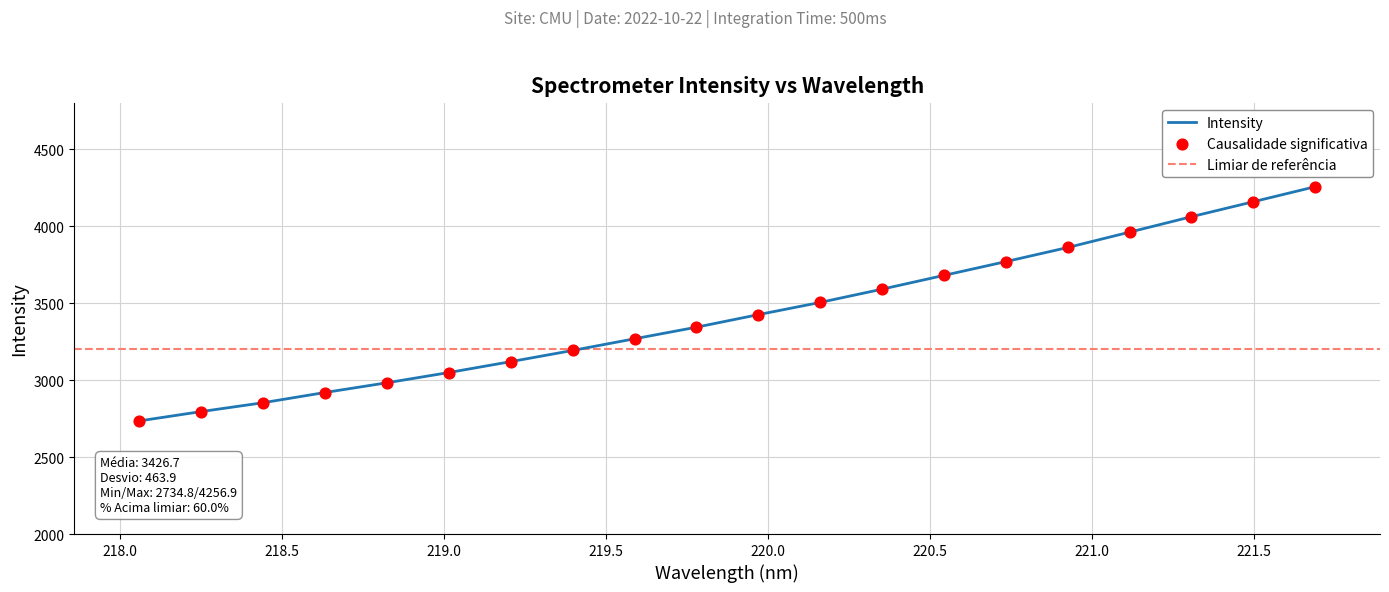

Which has a higher value, 219.7801 or 220.1623?

220.1623